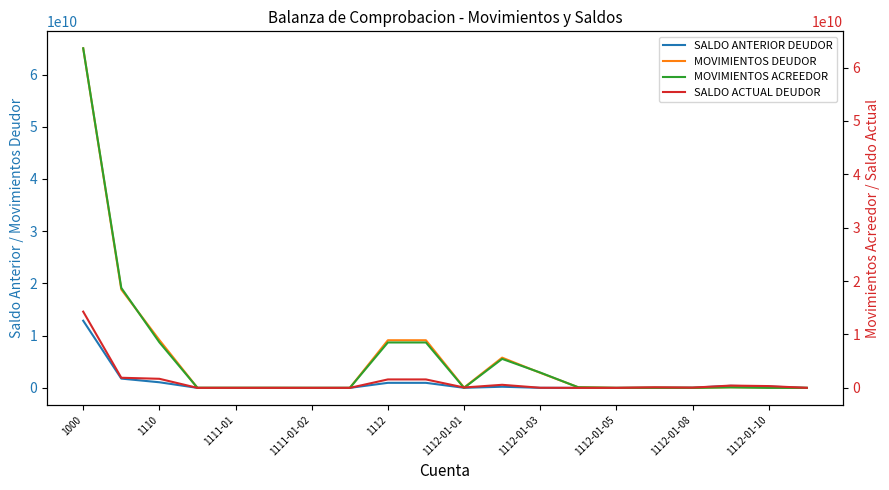

What is the difference between the SALDO ACTUAL DEUDOR values at 1112-01-05 and 13?

1055299.2